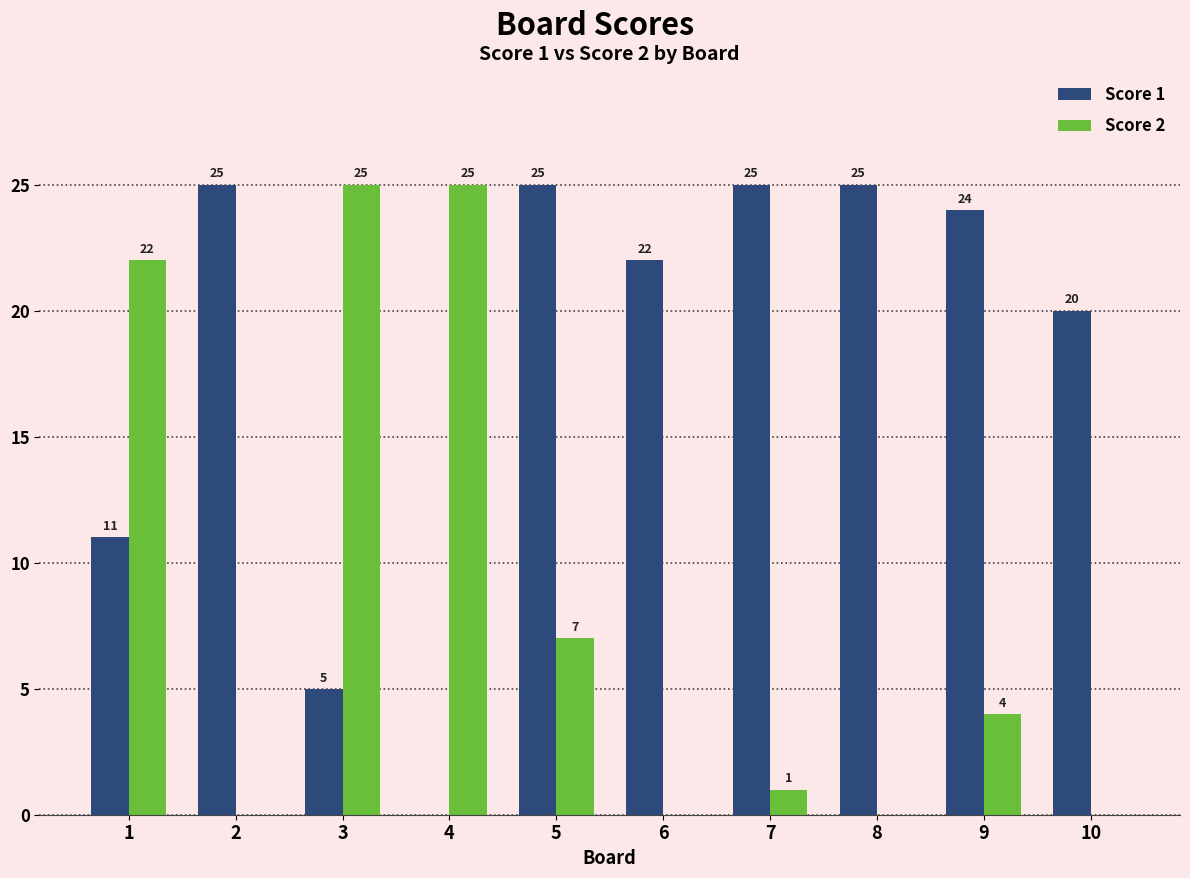

The value of Score 2 at 7 is 1. True or false?

True